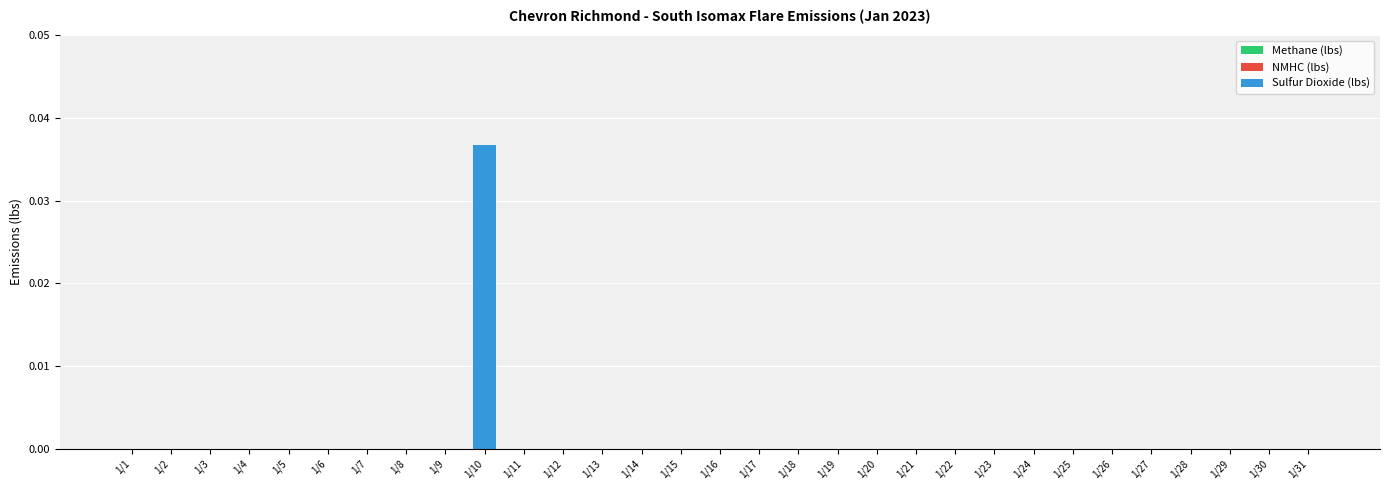

True or false: the data shows 0.0 at 1/14.

True